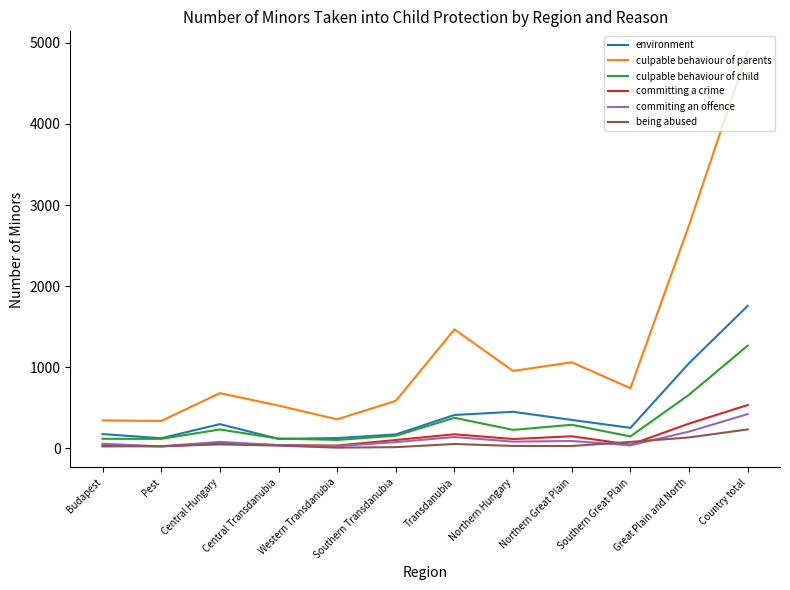

Which series changed the most between Central Transdanubia and Transdanubia?

culpable behaviour of parents